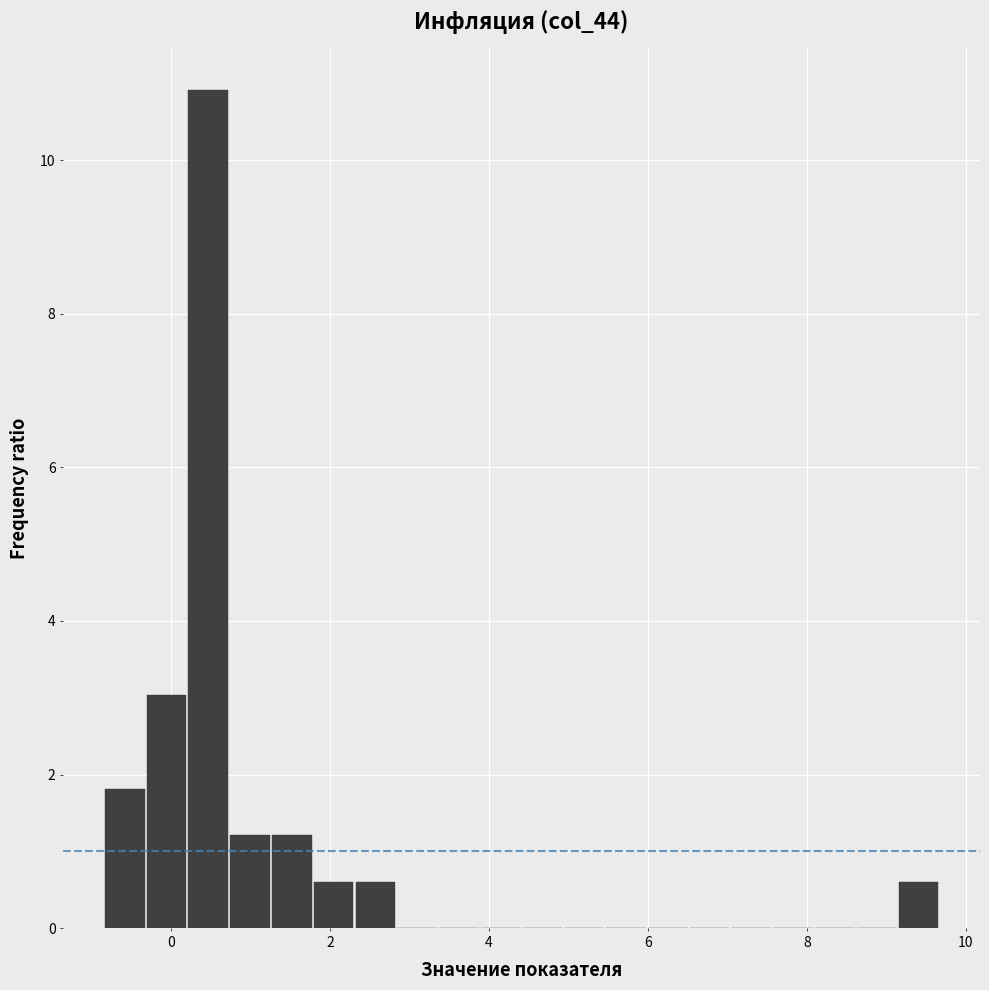

Around what value on the x-axis is the tallest bar? Give the approximate position of its centre, as read against the axis.

0.4